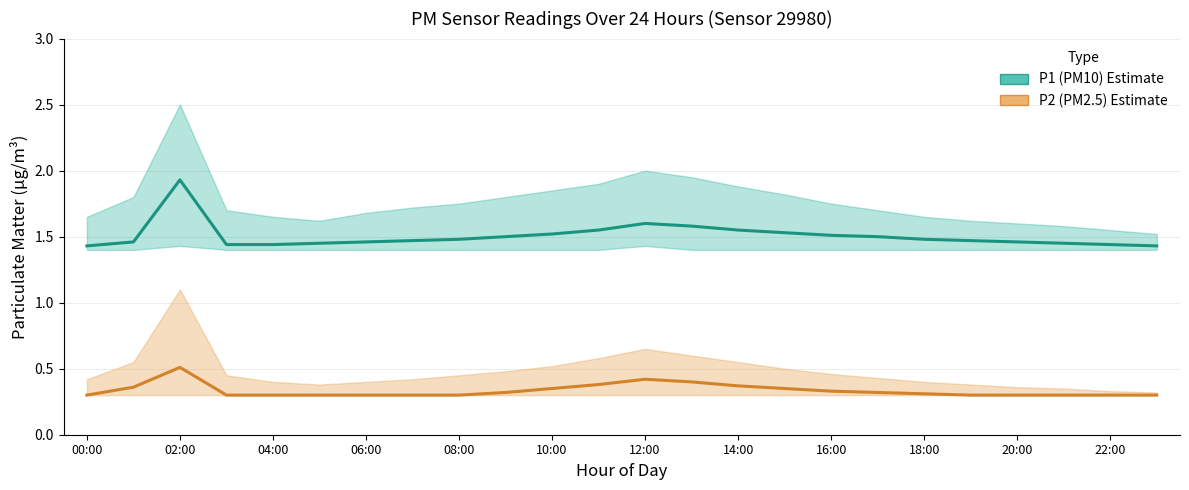

True or false: P2 (PM2.5 estimate) and P1 (PM10 estimate) intersect in this chart.

False